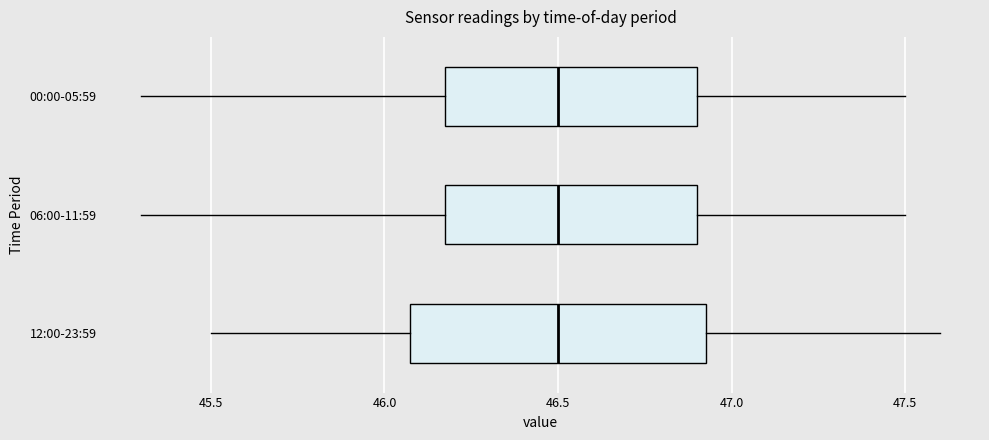

Reading bottom to top, read every box against the x-axis: the position of its median line, the range the box covers, and the ends of its whiskers. The values are not printed on the chart, so give them approximately, as read against the axis.

12:00-23:59: median 46.50, box 46.10 to 46.95, whiskers 45.50 to 47.60
06:00-11:59: median 46.50, box 46.20 to 46.90, whiskers 45.30 to 47.50
00:00-05:59: median 46.50, box 46.20 to 46.90, whiskers 45.30 to 47.50